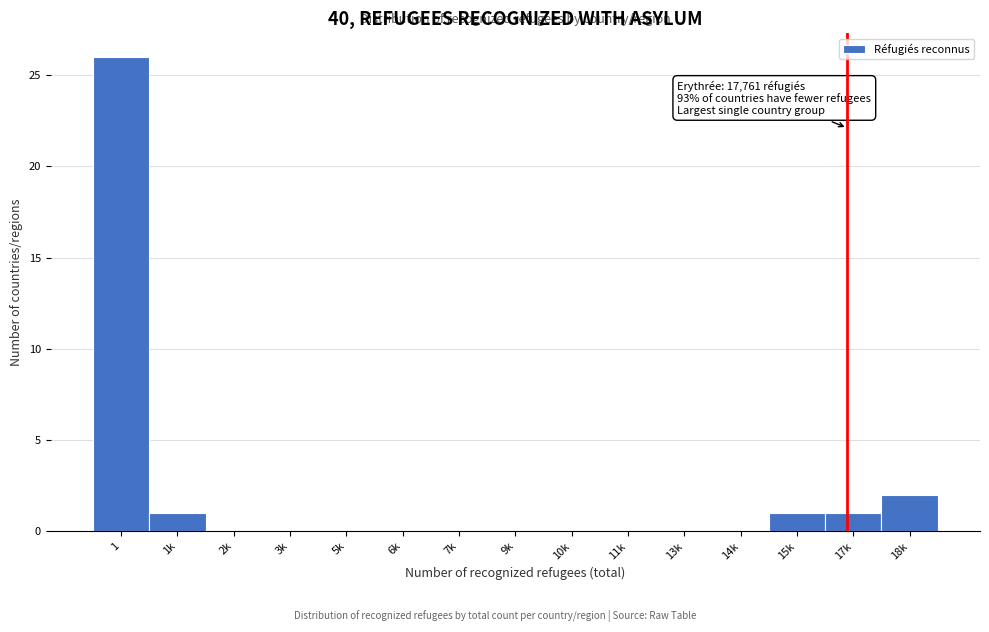

Reading left to right, transcribe all the data shown in this chart.

1=26	1k=1	2k=0	3k=0	5k=0	6k=0	7k=0	9k=0	10k=0	11k=0	13k=0	14k=0	15k=1	17k=1	18k=2